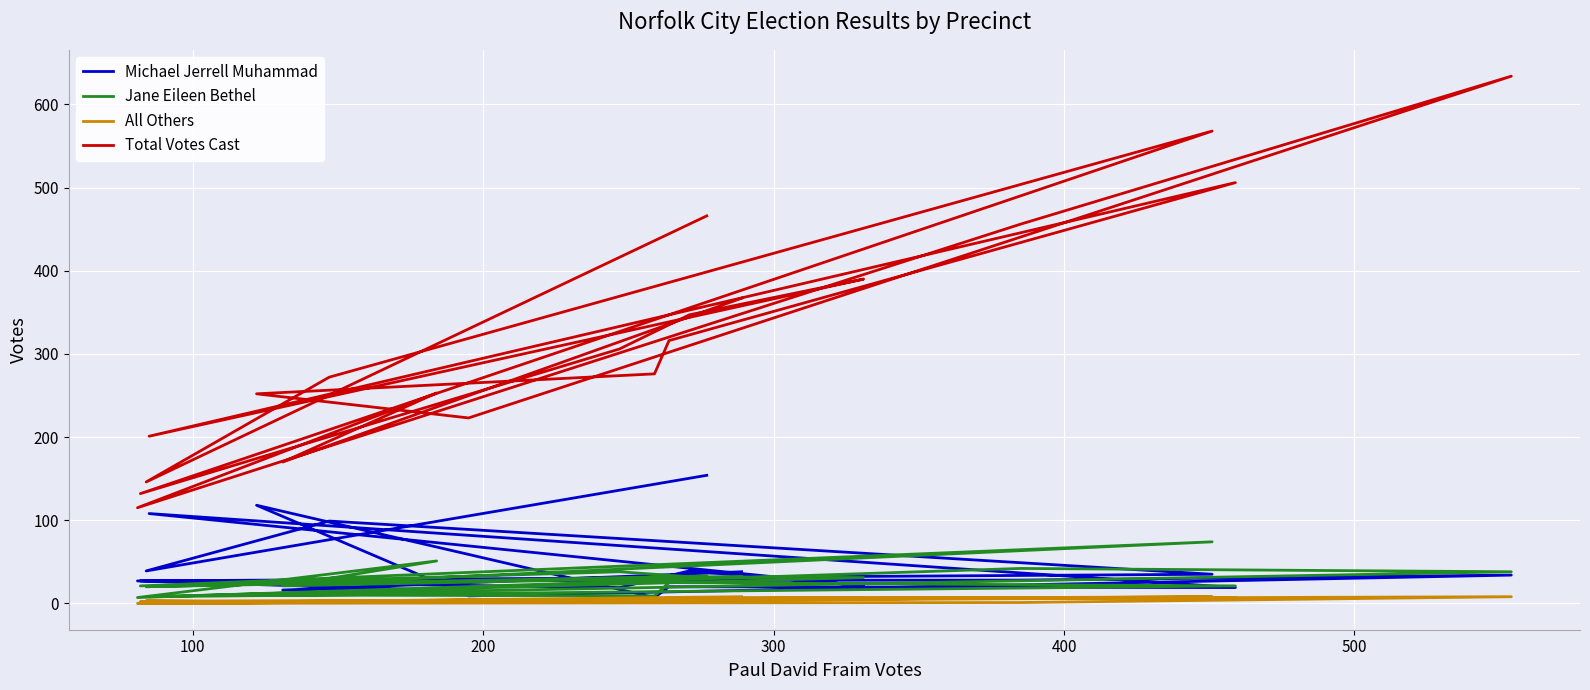

In Michael Jerrell Muhammad, how many points are lower than both neighbors (excluding endpoints)?

6